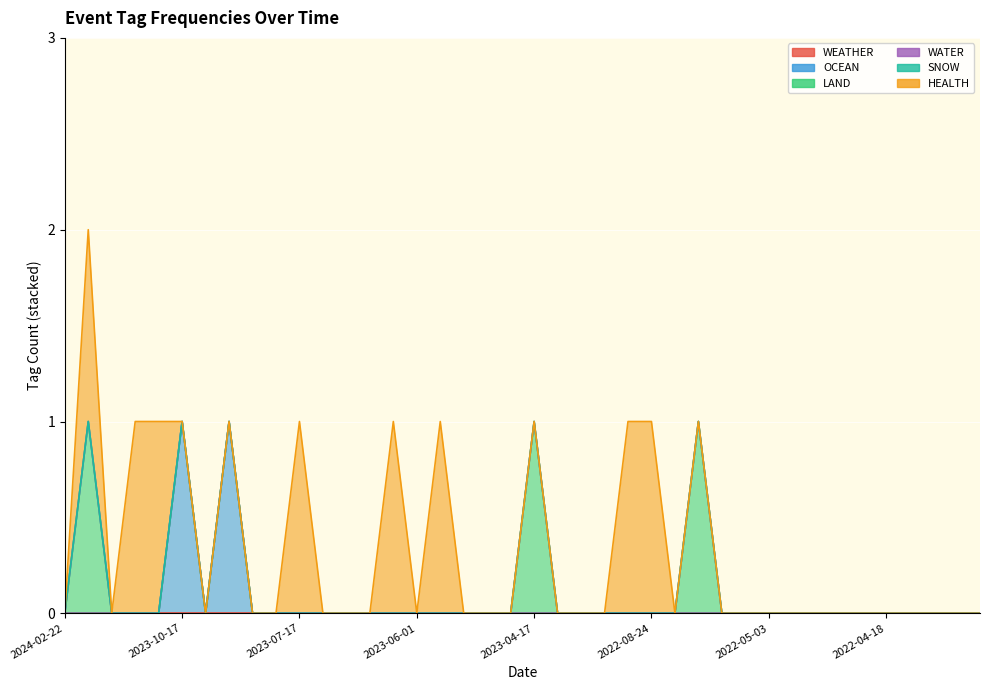

The WATER series shows 0 at 2022-04-19. True or false?

True